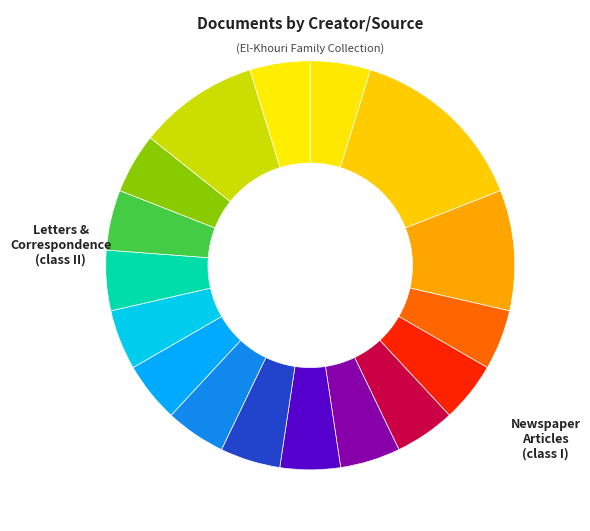

Count the number of slices in the pie.

17